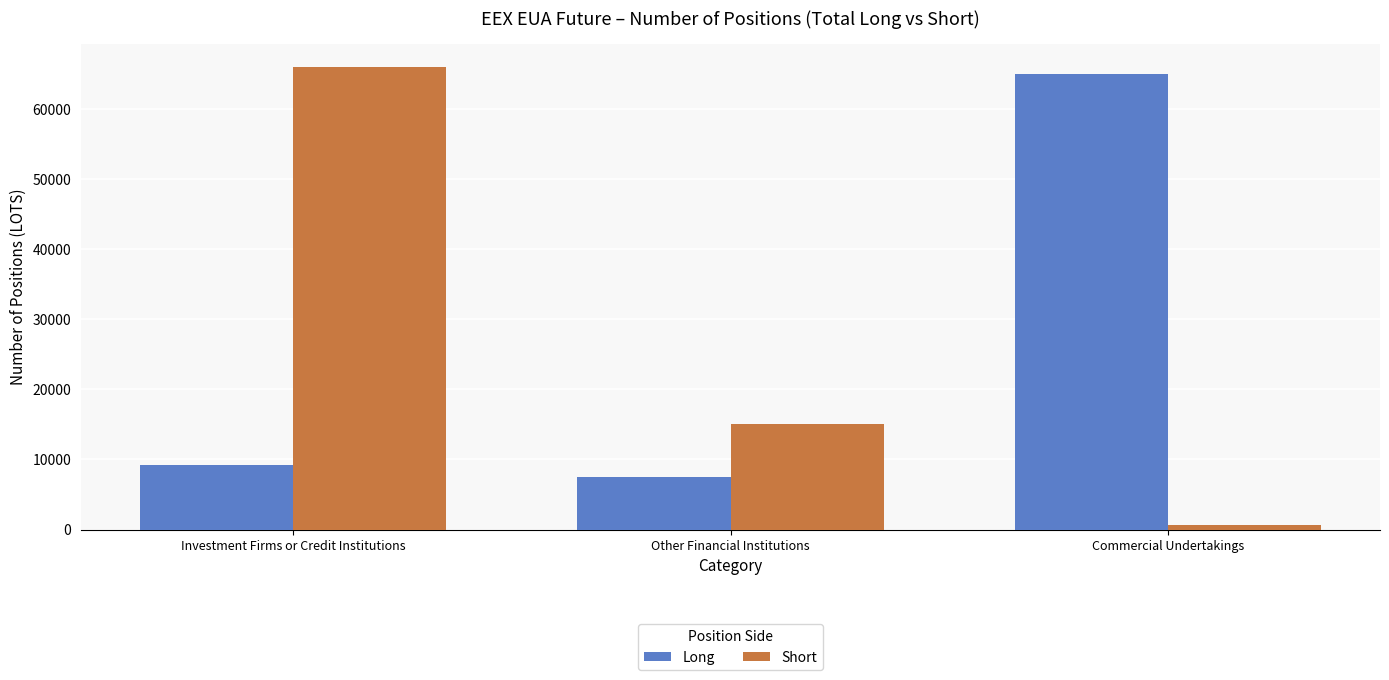

How many bars are there in total?

6